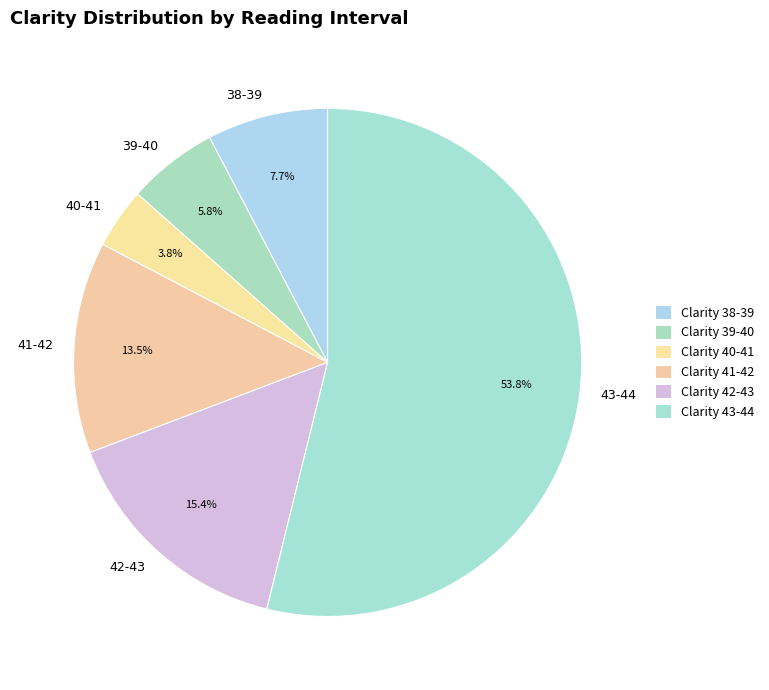

Is there a majority slice in this chart?

Yes